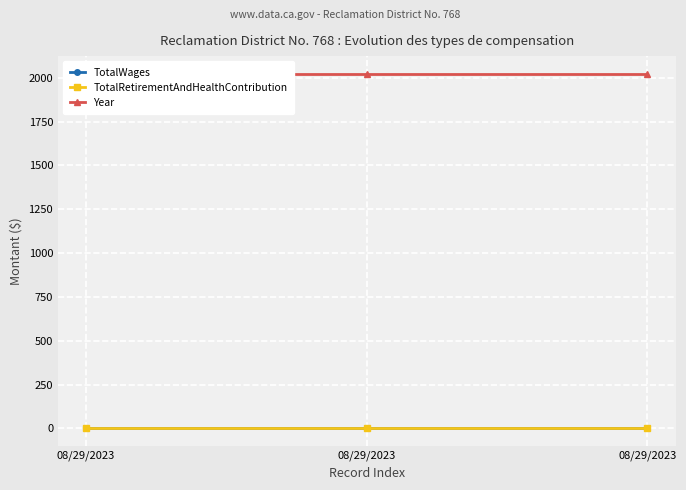

Rank the series by their maximum value, from highest to lowest.

Year, TotalWages, TotalRetirementAndHealthContribution